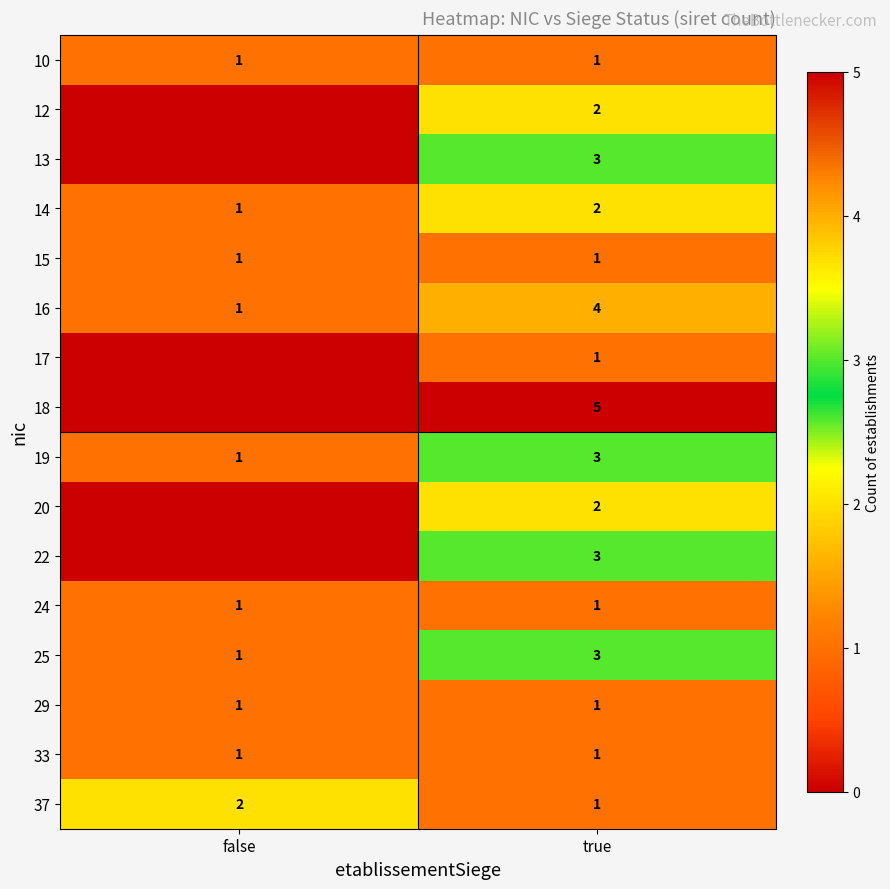

What is the difference between the highest and lowest values at false?

2